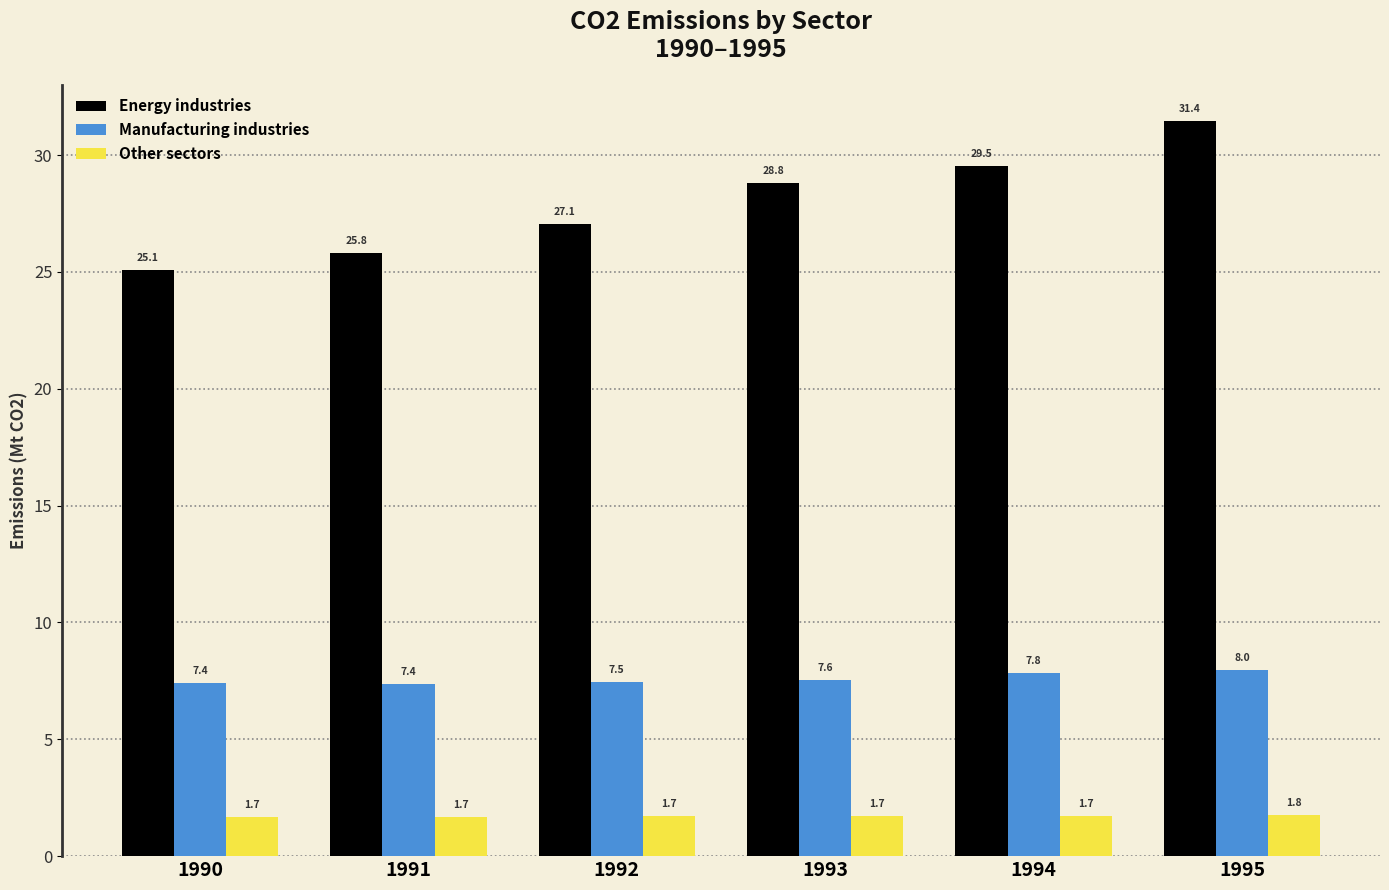

Reading right to left, transcribe all the data shown in this chart.

Energy industries: 31.4	29.5	28.8	27.1	25.8	25.1
Manufacturing industries: 8.0	7.8	7.6	7.5	7.4	7.4
Other sectors: 1.8	1.7	1.7	1.7	1.7	1.7